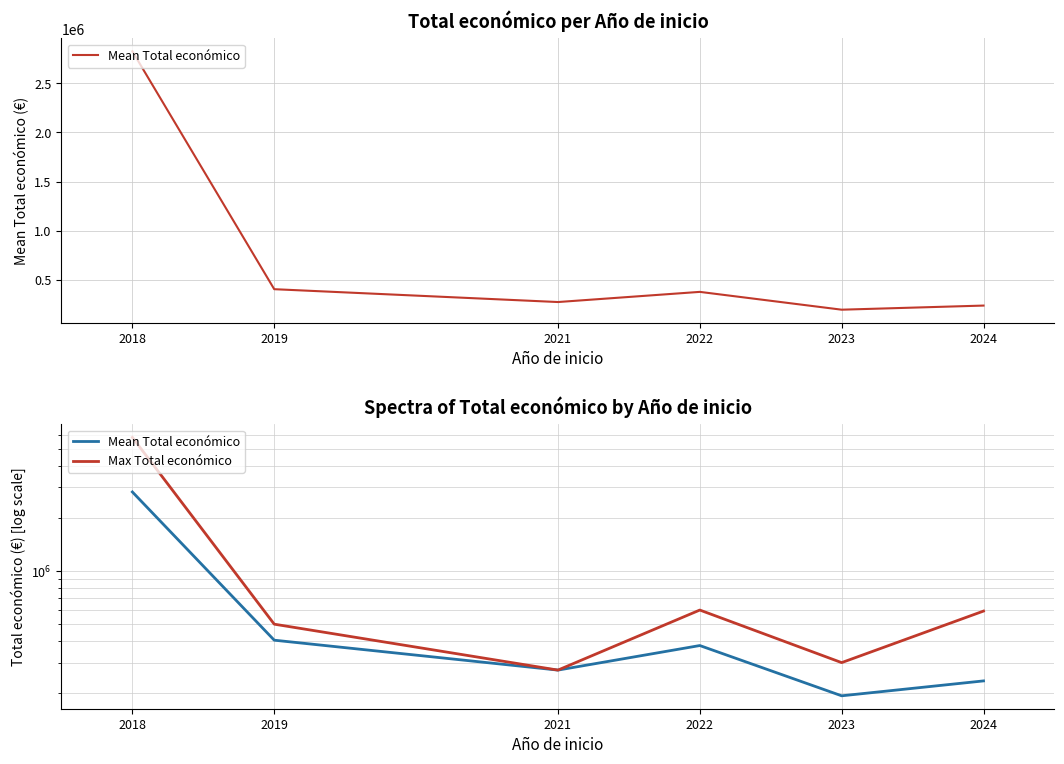

True or false: Mean Total económico and Max Total económico cross at least once.

False